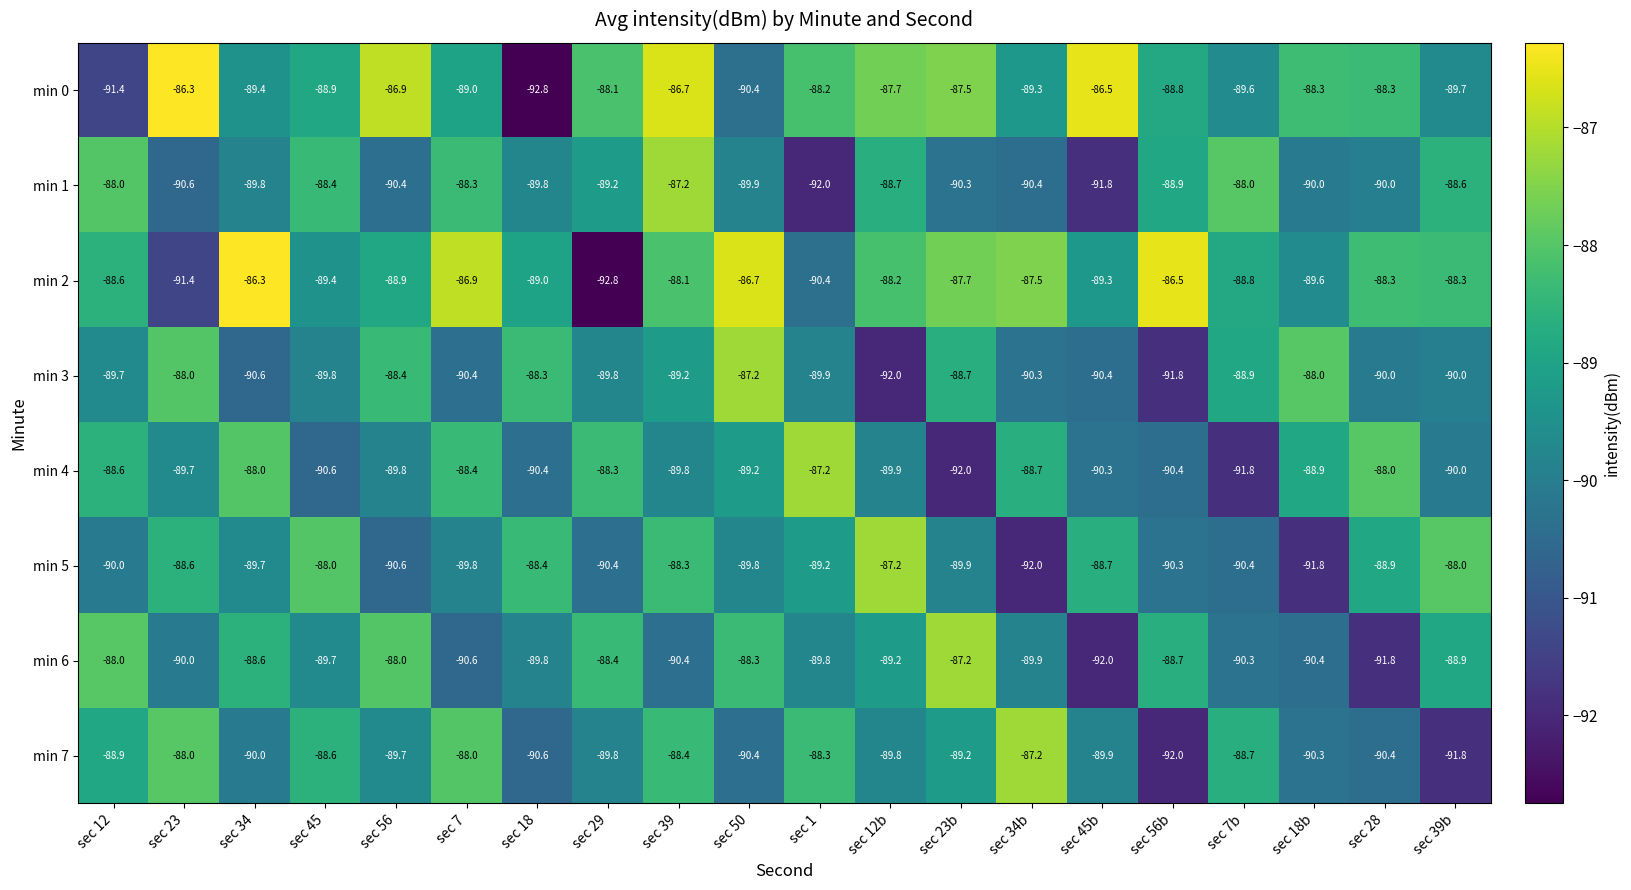

What is the total value across all series at sec 39b?

-715.3